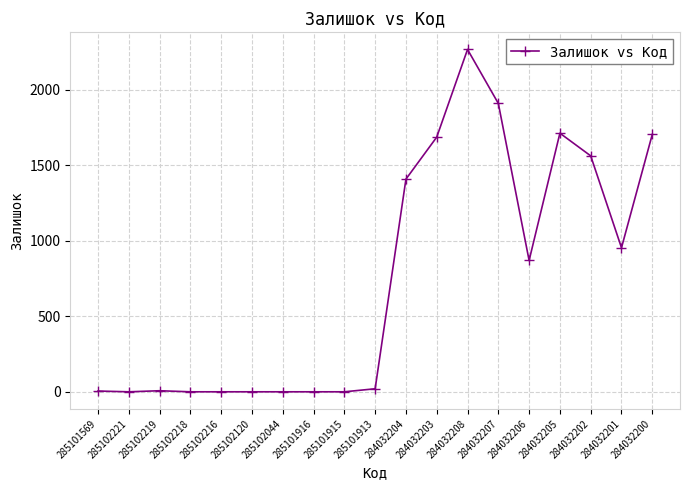

The chart shows a value of 1703 at 284032200. True or false?

True